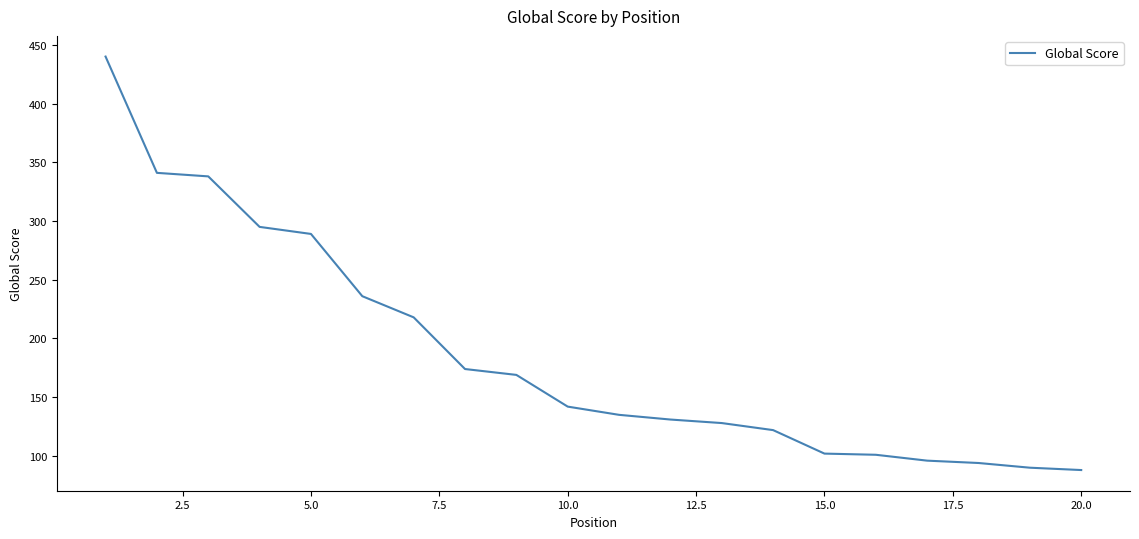

What is the difference between the maximum and minimum values?

352